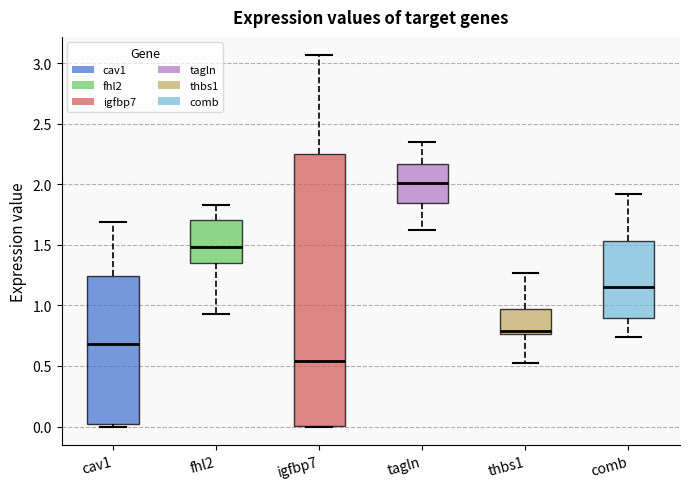

Which box is the tallest, from its lower edge to its upper edge?

igfbp7